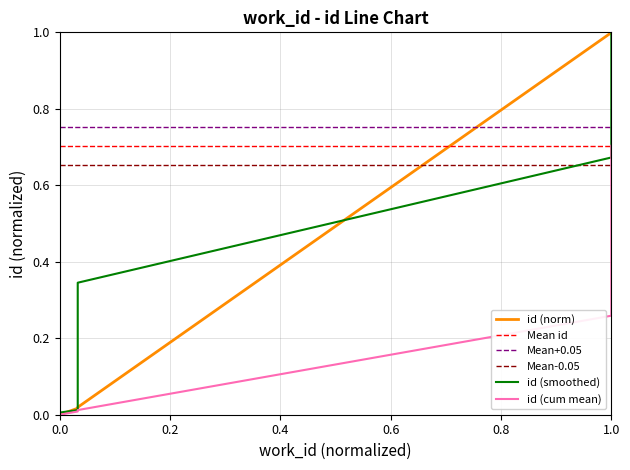

Which has a higher value, 1.0 or 1.0?

1.0